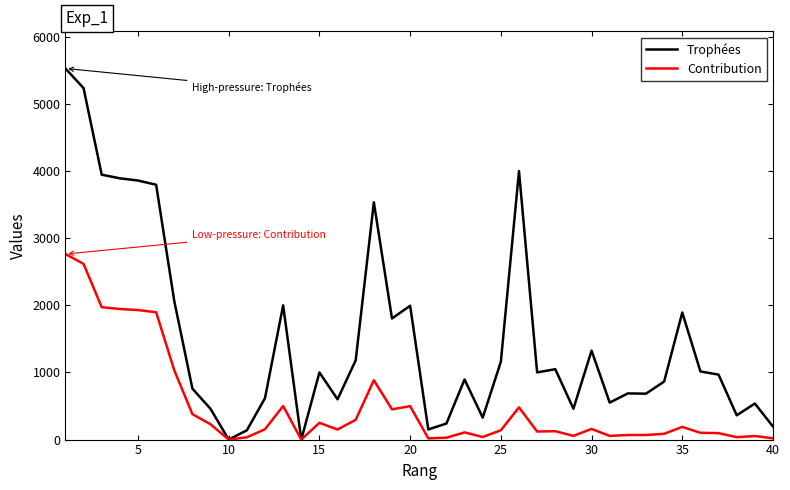

What is the maximum value for Contribution?

2765